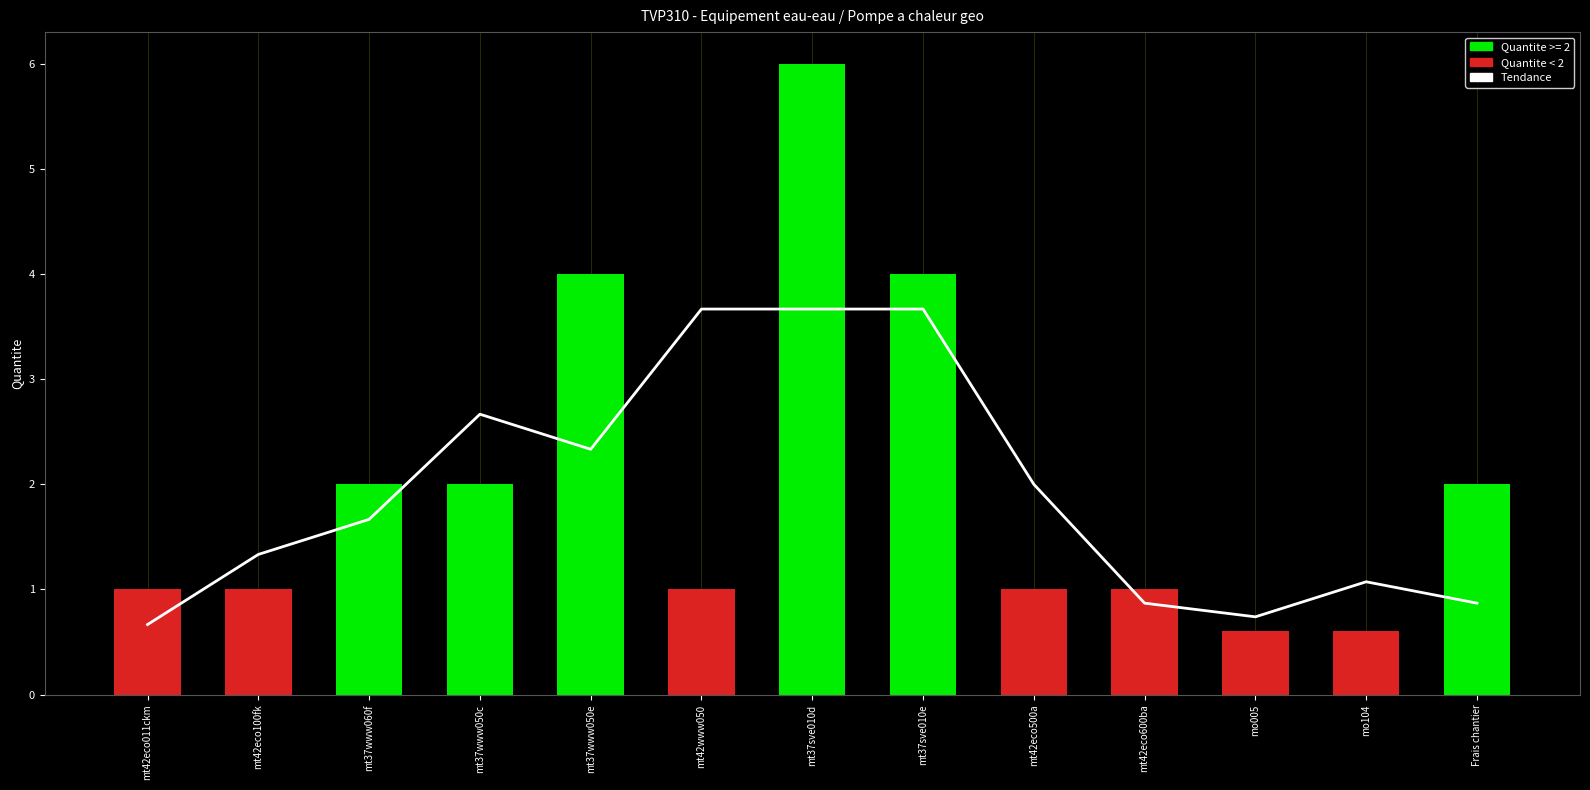

What is the label of the 3rd bar from the right?

mo005